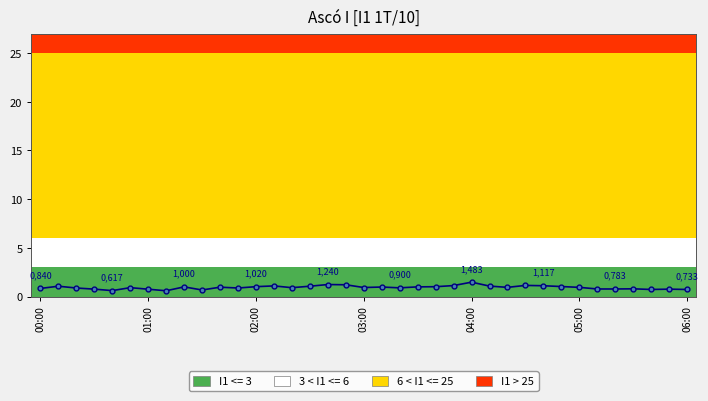

What is the value of the 34th point from the left?

0.8